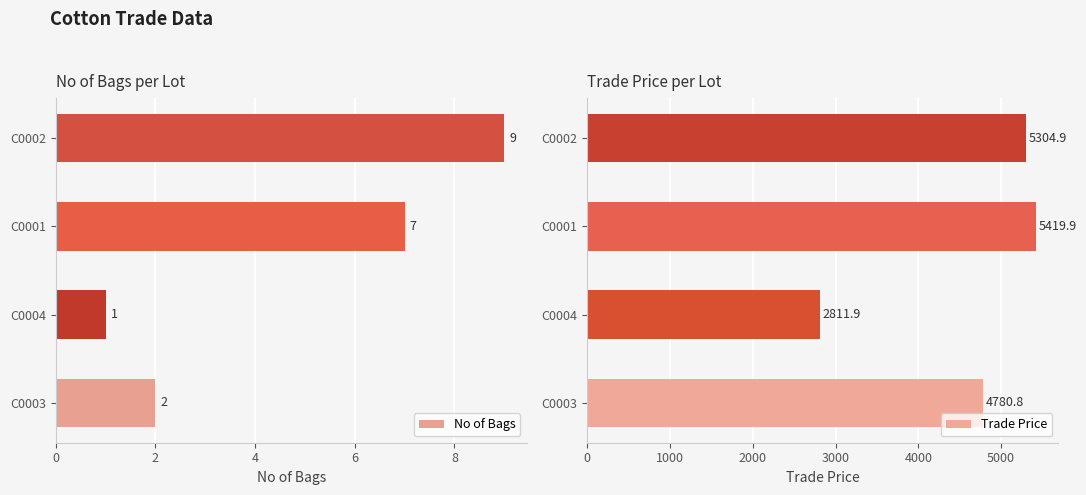

List the labels in order of No of Bags value, smallest first.

C0004, C0003, C0001, C0002